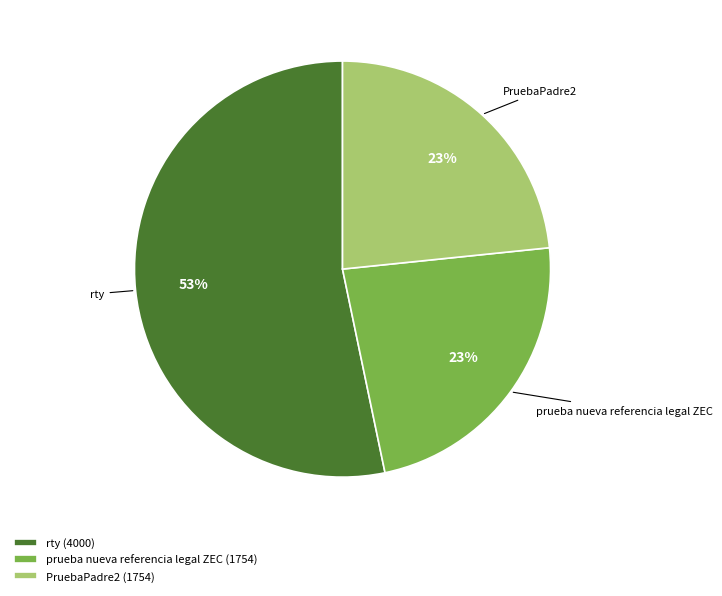

How many segments does this pie chart have?

3